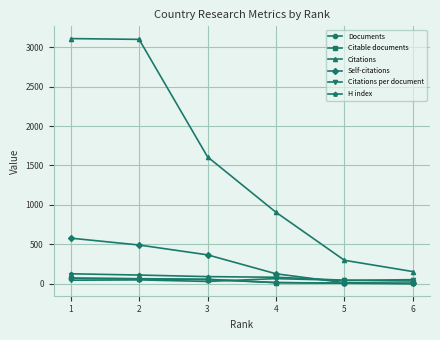

Does the chart display data point markers on the line(s)?

Yes